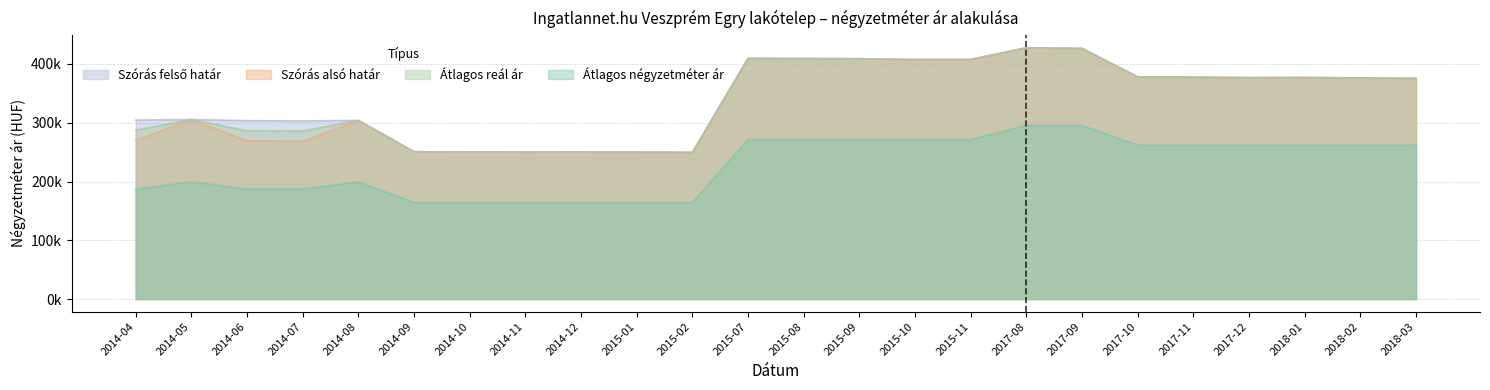

What is the smallest value displayed?

164285